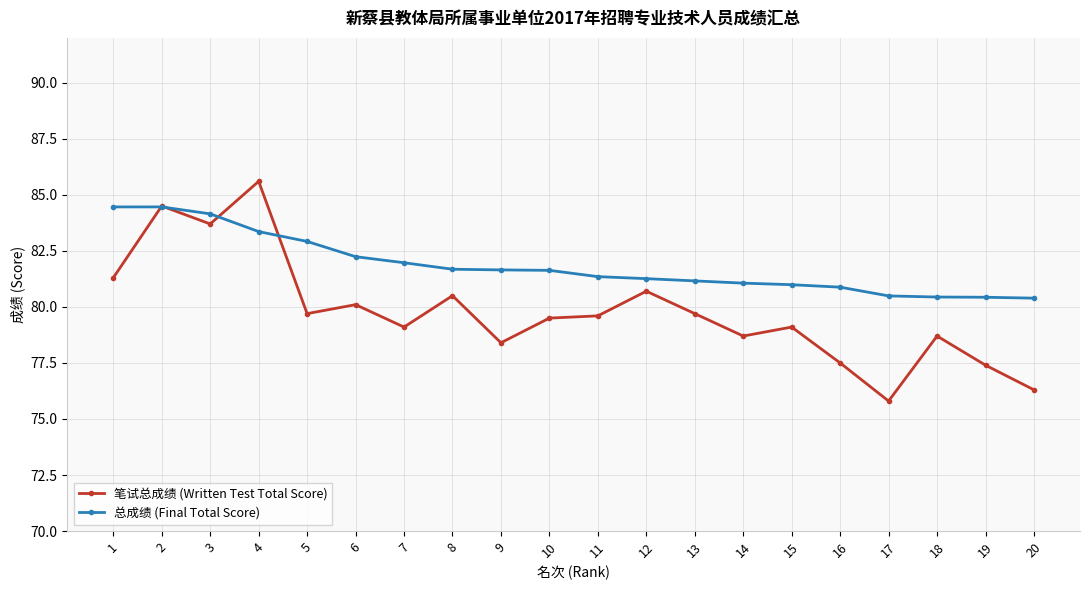

Where is the first local maximum for 笔试总成绩 (Written Test Total Score)?

2